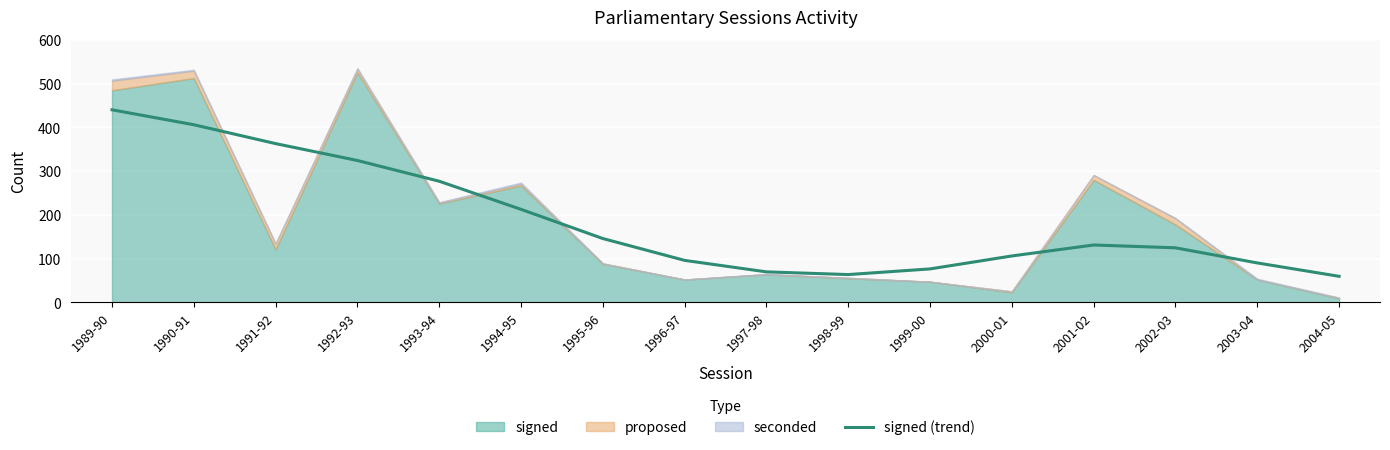

Reading left to right, extract all data points from this chart.

440.4	406.2	363.1	324.4	277.0	212.7	145.9	95.9	69.6	63.4	76.4	106.0	131.1	124.7	90.0	59.4